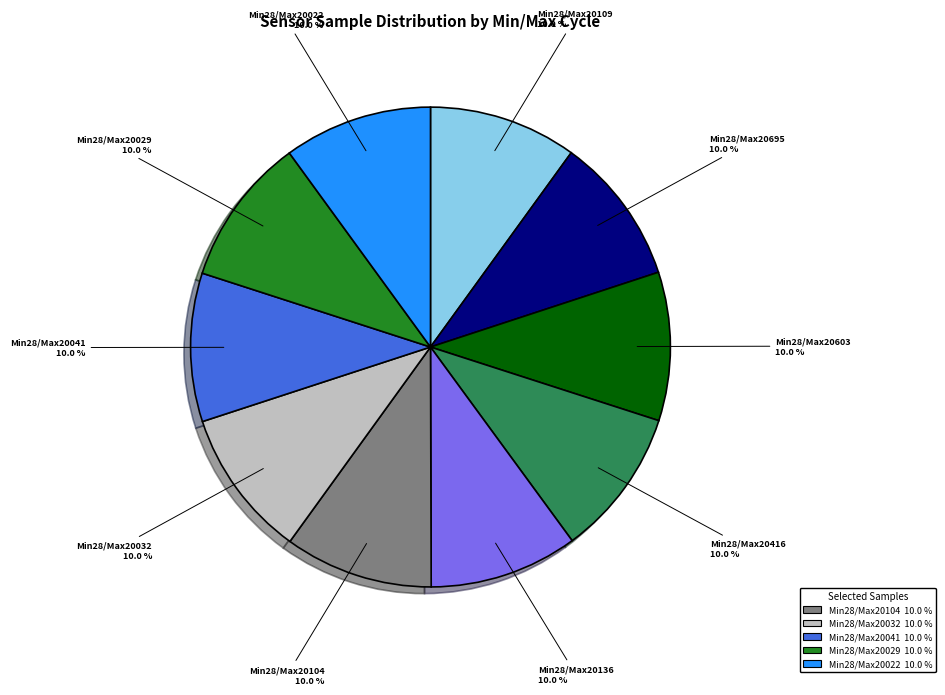

Approximately how many times larger is the value at Min28/Max20109 compared to Min28/Max20603?

1.0